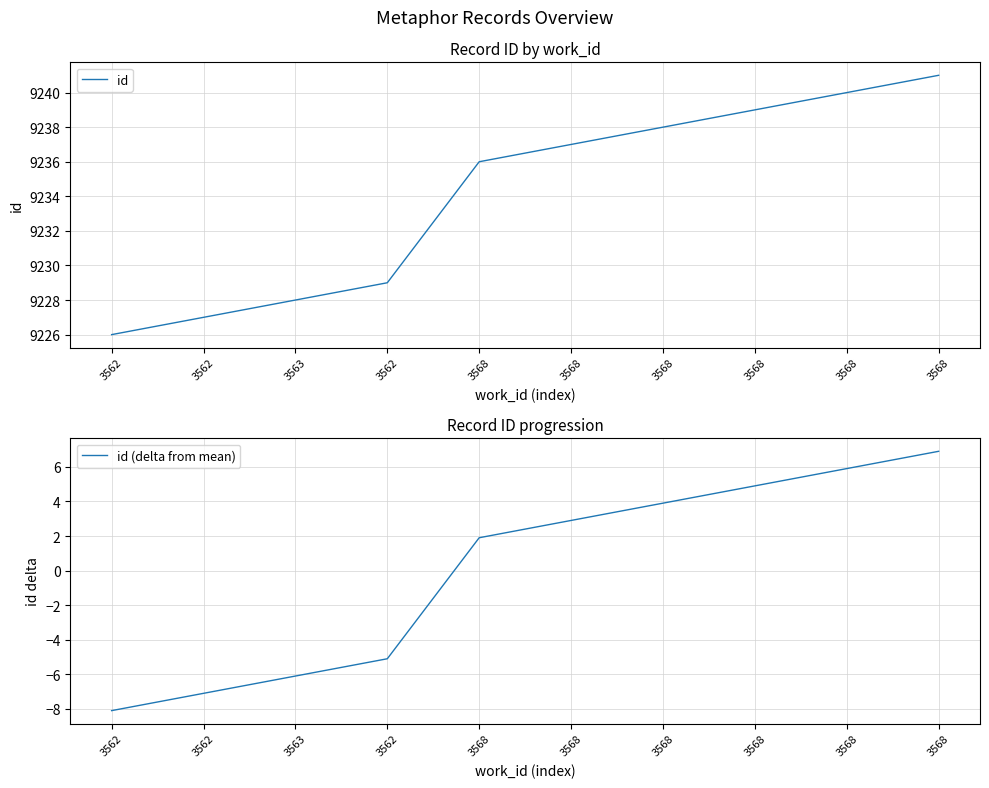

At how many categories does at least one series exceed 6092?

10